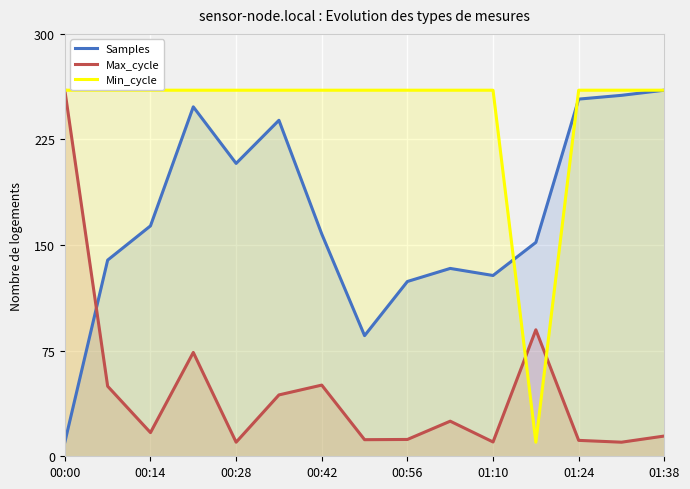

Reading right to left, extract all data points from this chart.

Samples: 260.0	256.4	253.7	151.9	128.4	133.4	124.1	85.7	157.9	238.6	208.0	248.2	163.6	139.3	10.0
Max_cycle: 14.4	10.0	11.3	89.8	10.2	24.9	11.9	11.8	50.6	43.6	10.0	73.8	16.8	49.7	260.0
Min_cycle: 260.0	260.0	260.0	10.0	260.0	260.0	260.0	260.0	260.0	260.0	260.0	260.0	260.0	260.0	260.0